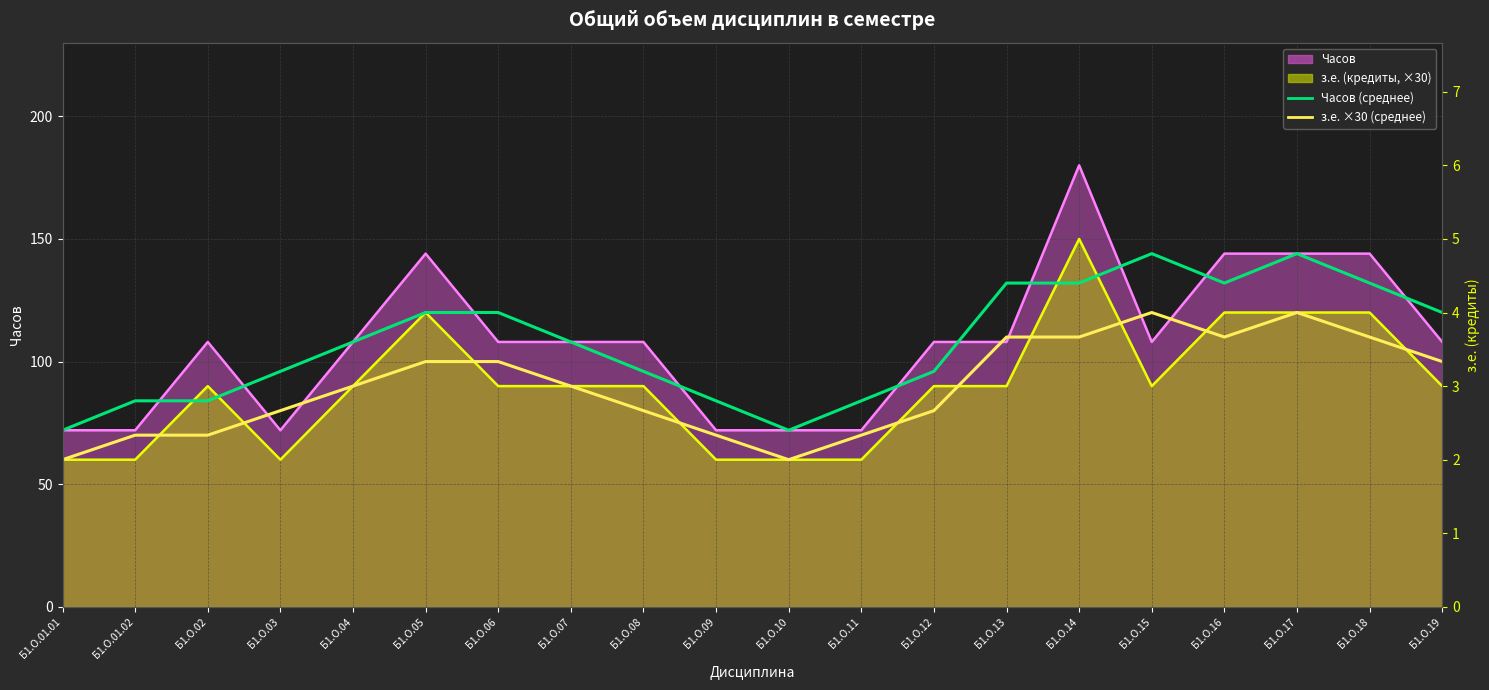

How many interior local valleys does the з.е. ×30 (среднее) series have?

2